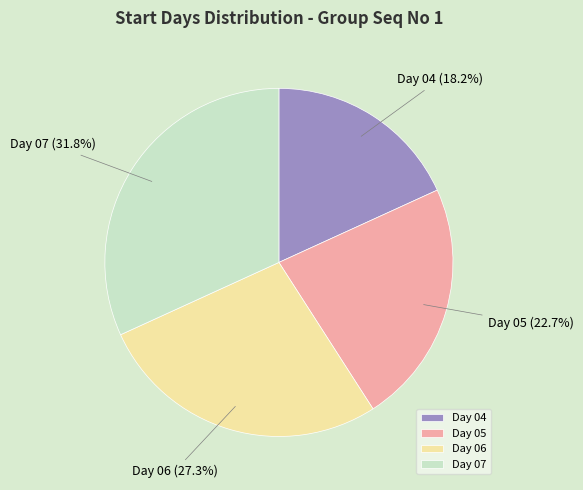

Is there any slice that represents more than half of the pie?

No